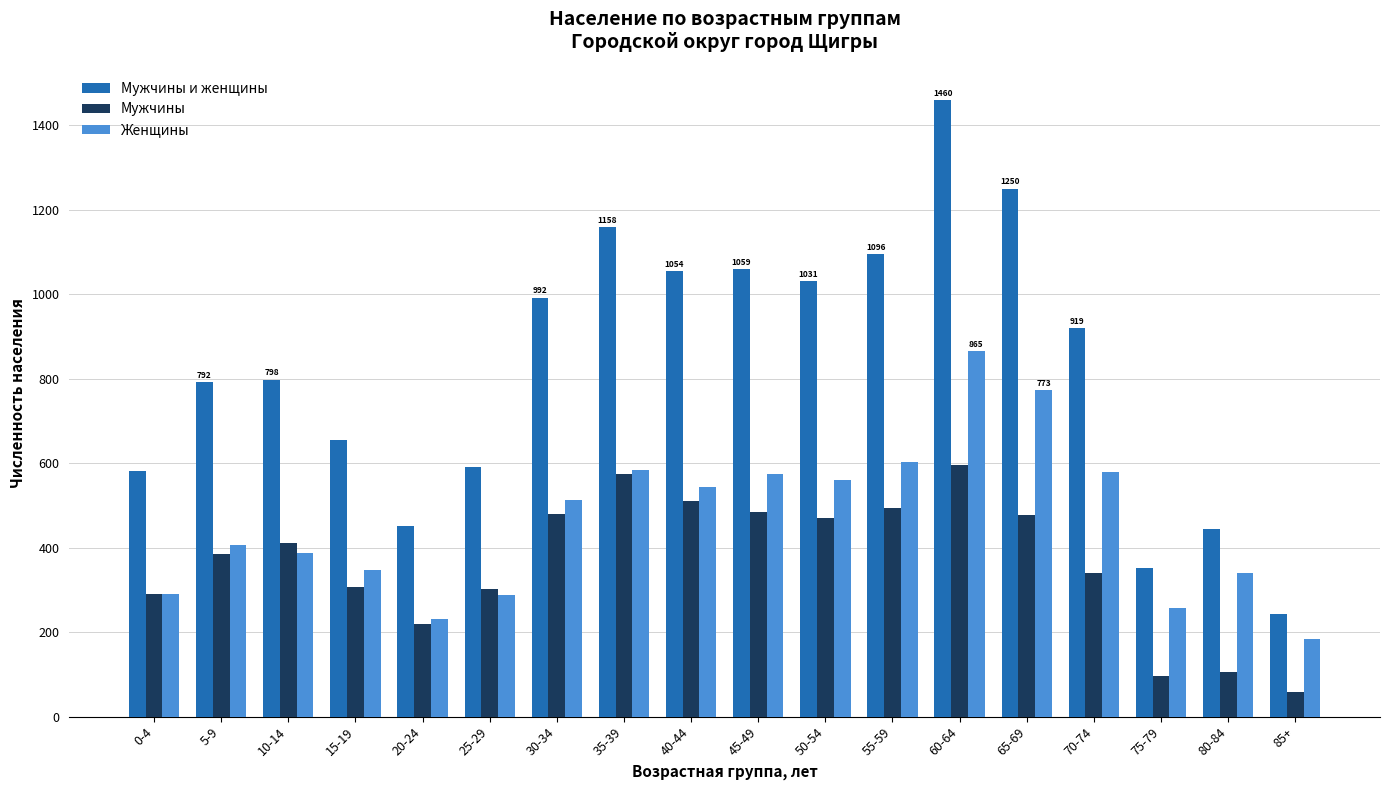

Which series changed the most between 0-4 and 70-74?

Мужчины и женщины